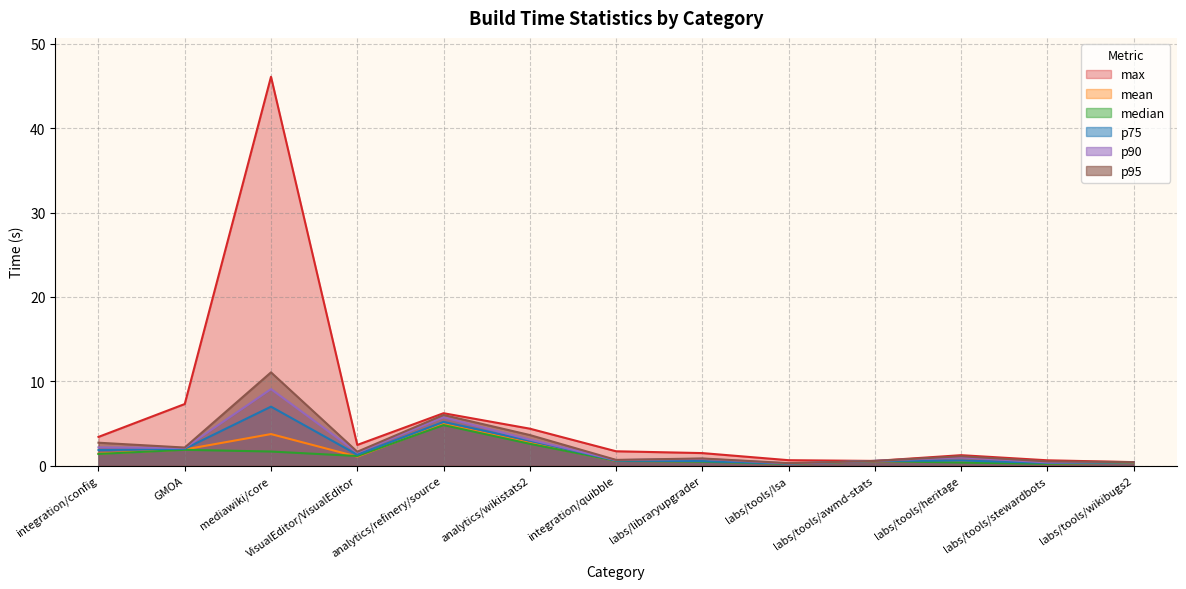

Reading right to left, transcribe all the data shown in this chart.

max: 0.4	0.6	1.2	0.5	0.6	1.5	1.7	4.4	6.2	2.4	46.1	7.3	3.4
mean: 0.3	0.3	0.5	0.5	0.2	0.5	0.6	2.7	4.9	1.1	3.7	1.9	1.4
median: 0.4	0.2	0.4	0.5	0.2	0.5	0.6	2.6	4.8	1.1	1.7	1.9	1.4
p75: 0.4	0.3	0.6	0.5	0.2	0.5	0.6	3.0	5.2	1.3	7.0	2.0	1.8
p90: 0.4	0.4	1.0	0.5	0.2	0.8	0.6	3.1	5.7	1.5	9.1	2.1	2.1
p95: 0.4	0.5	1.1	0.5	0.3	0.8	0.7	3.6	6.0	1.6	11.1	2.1	2.7